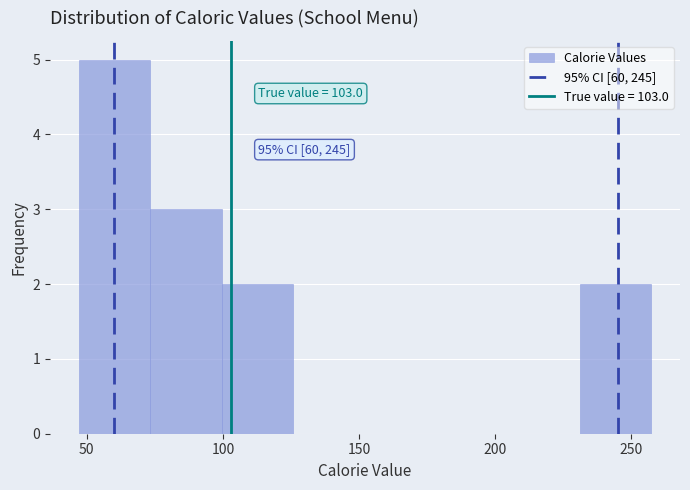

Over which range of the x-axis is the bar tallest?

45 to 75